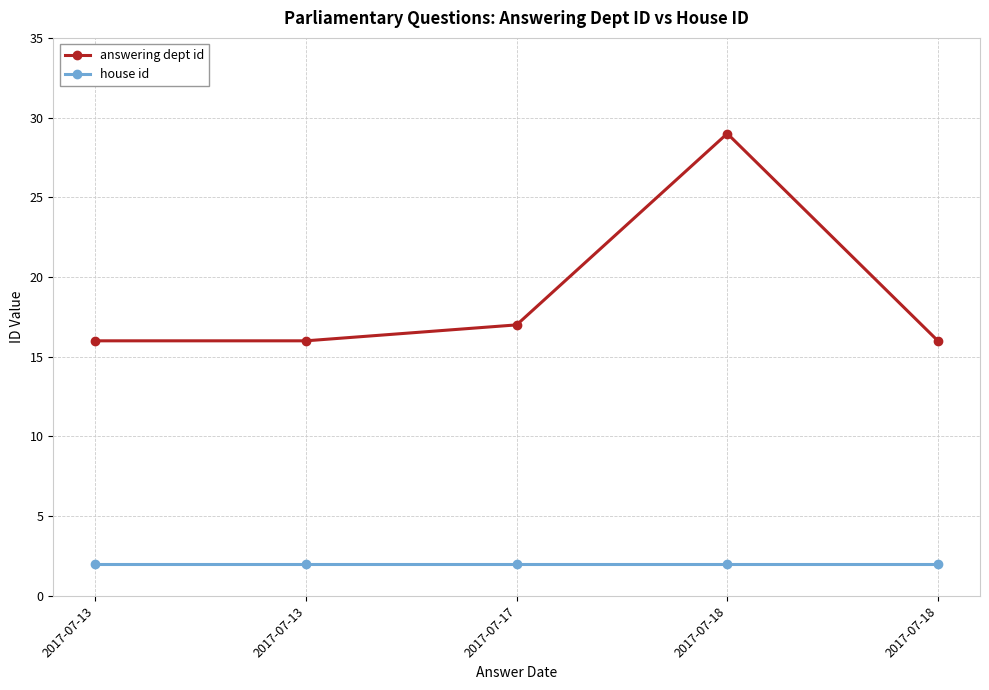

True or false: house id and answering dept id cross at least once.

False